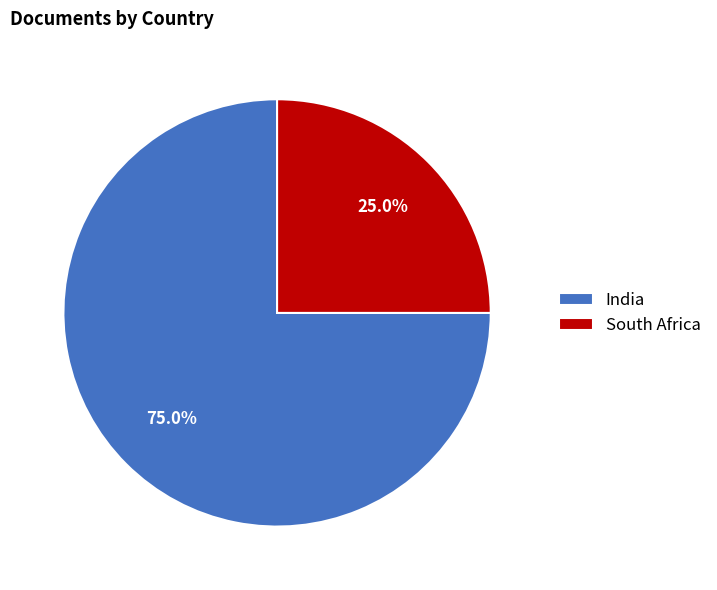

Which has a higher value, South Africa or India?

India